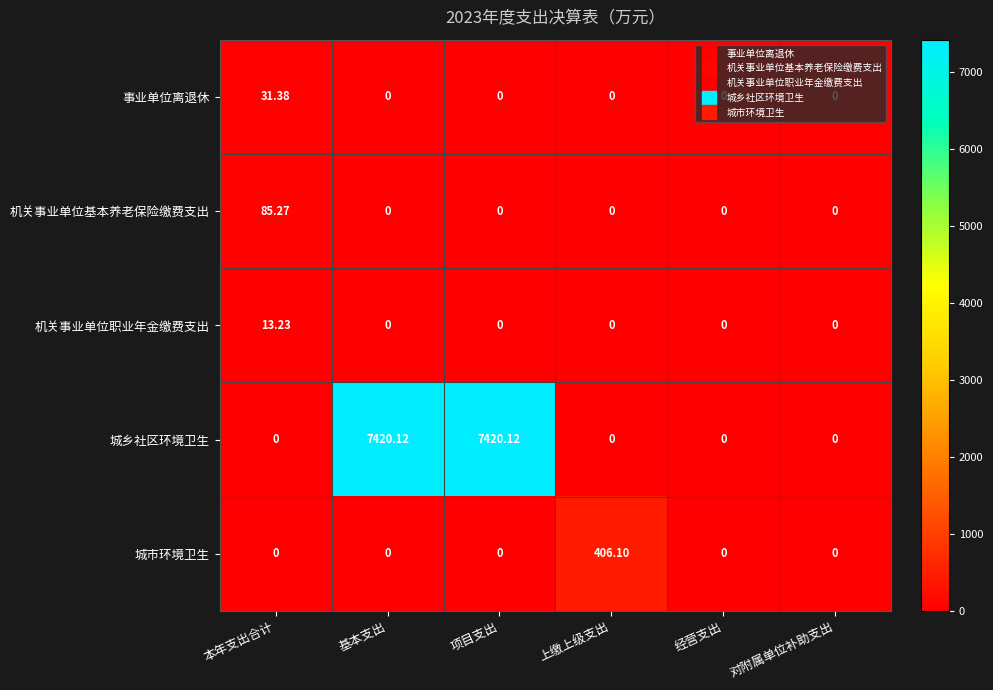

Which series has the largest total across all categories?

城乡社区环境卫生